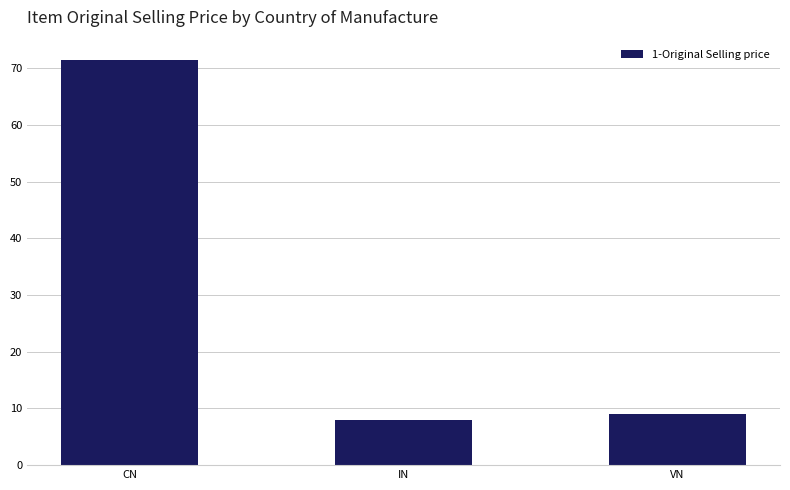

How many data points are less than 9?

1